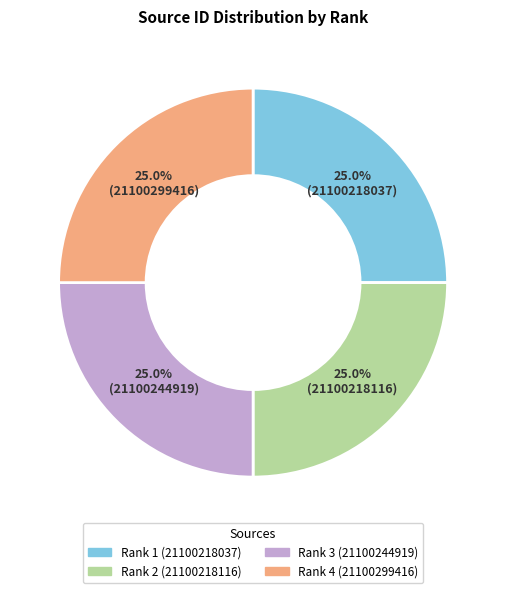

Is there a majority slice in this chart?

No